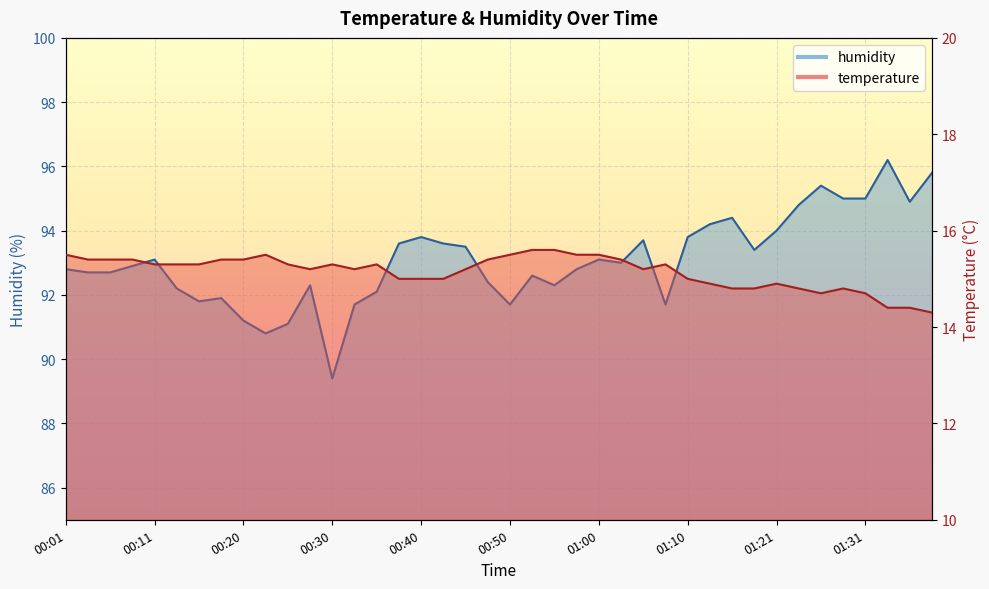

Rank the series at 01:36 from lowest to highest value.

temperature, humidity